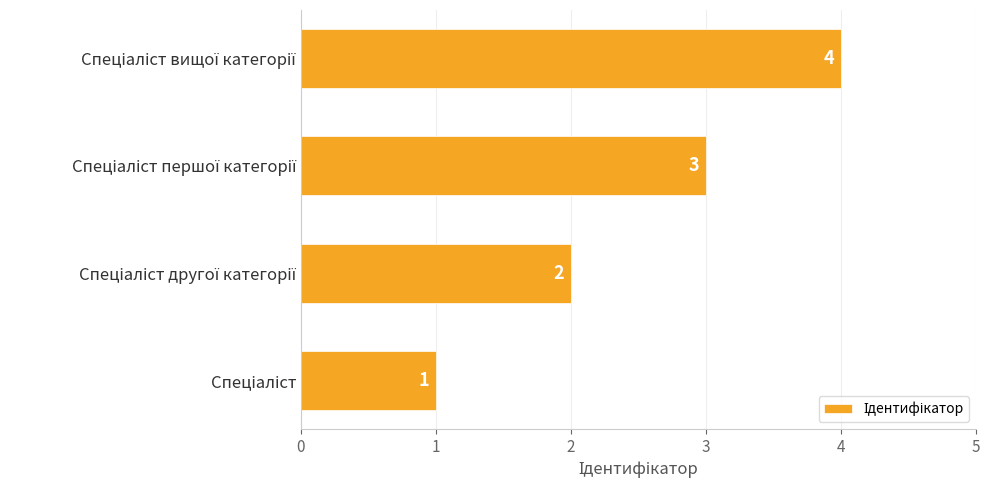

What is the difference between the maximum and minimum values?

3